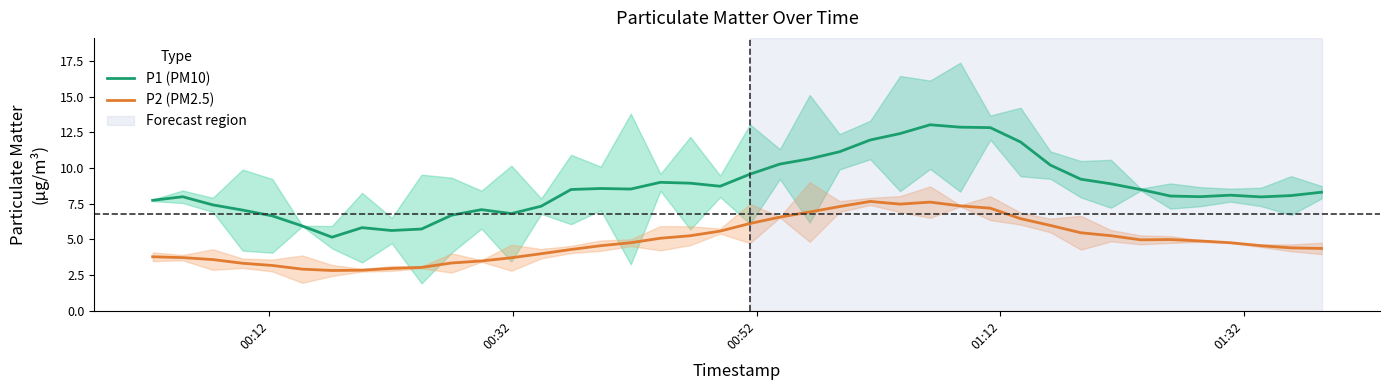

What is the minimum value for P2 (PM2.5)?

2.8